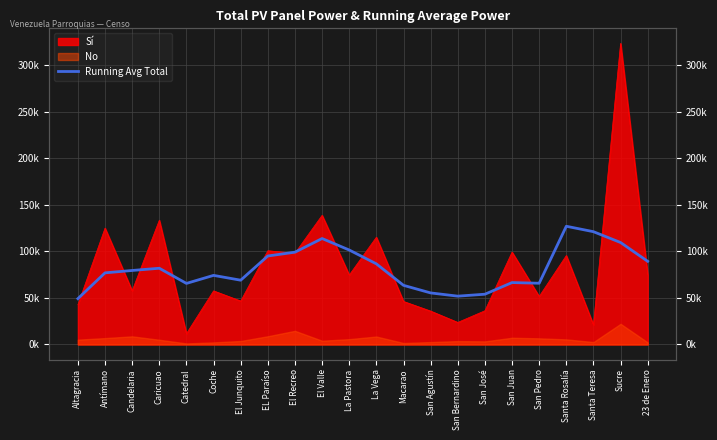

How many data points are less than 79561?

11